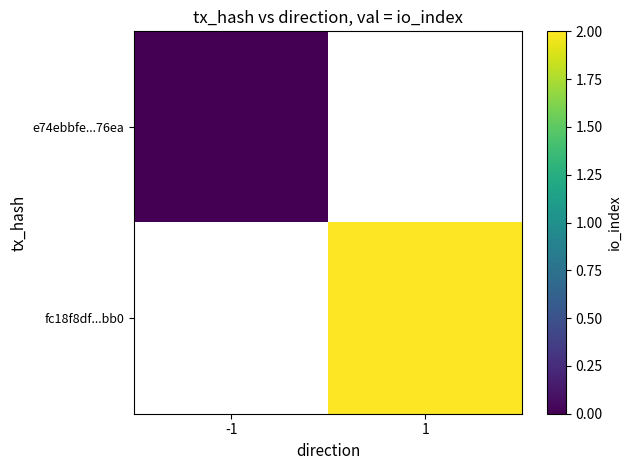

At which category does the chart reach its peak across all series?

1